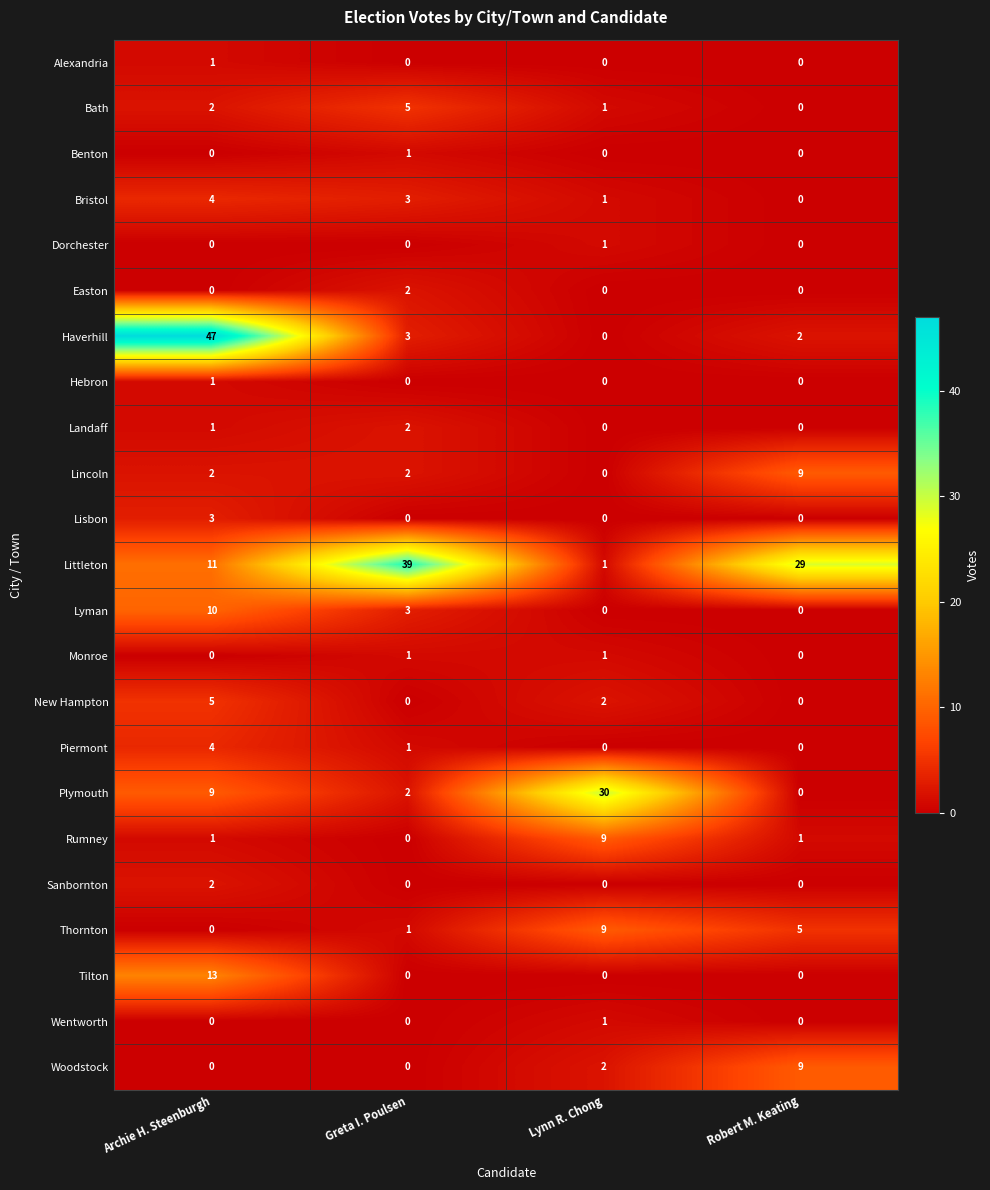

Between Archie H. Steenburgh and Robert M. Keating, which series saw the biggest shift?

Haverhill